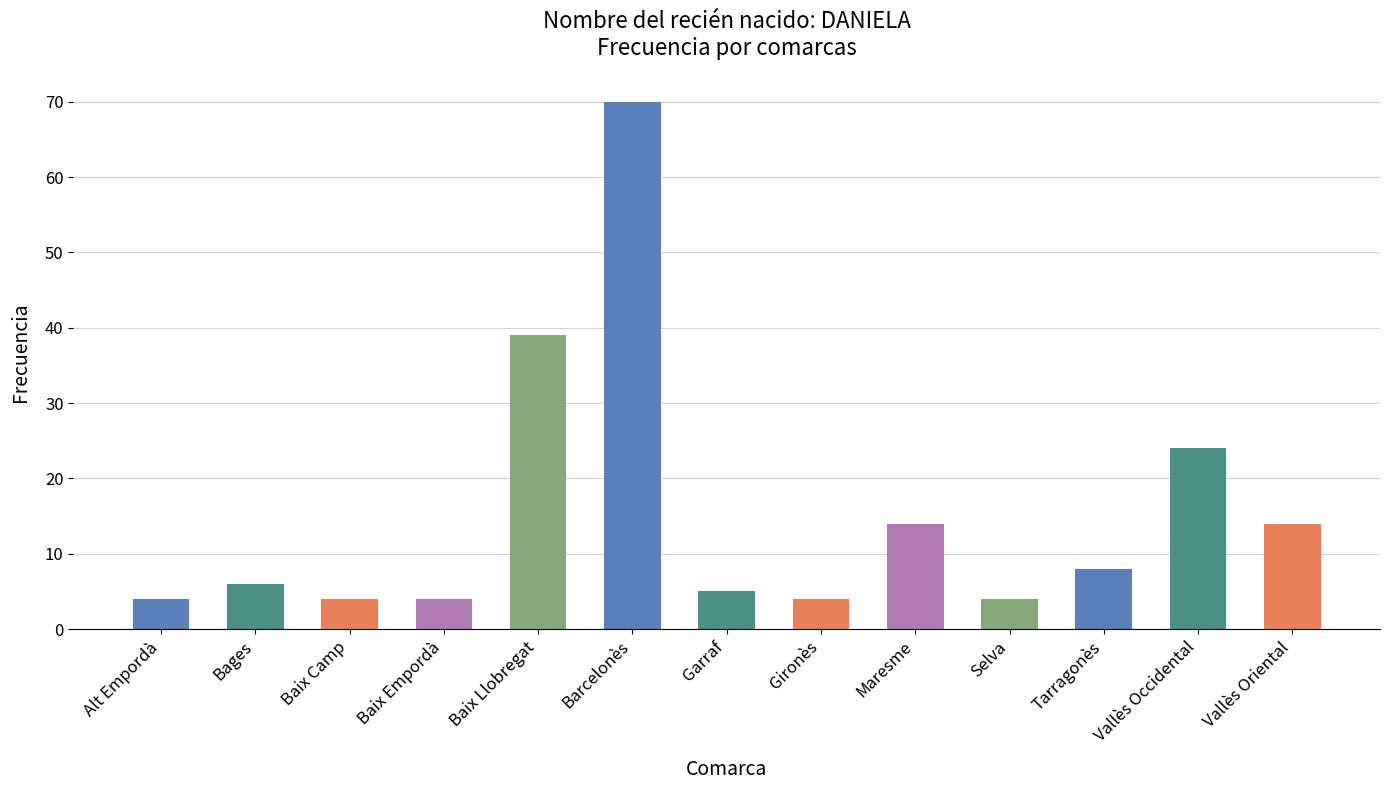

Is it true that the value at Baix Empordà is 4?

True